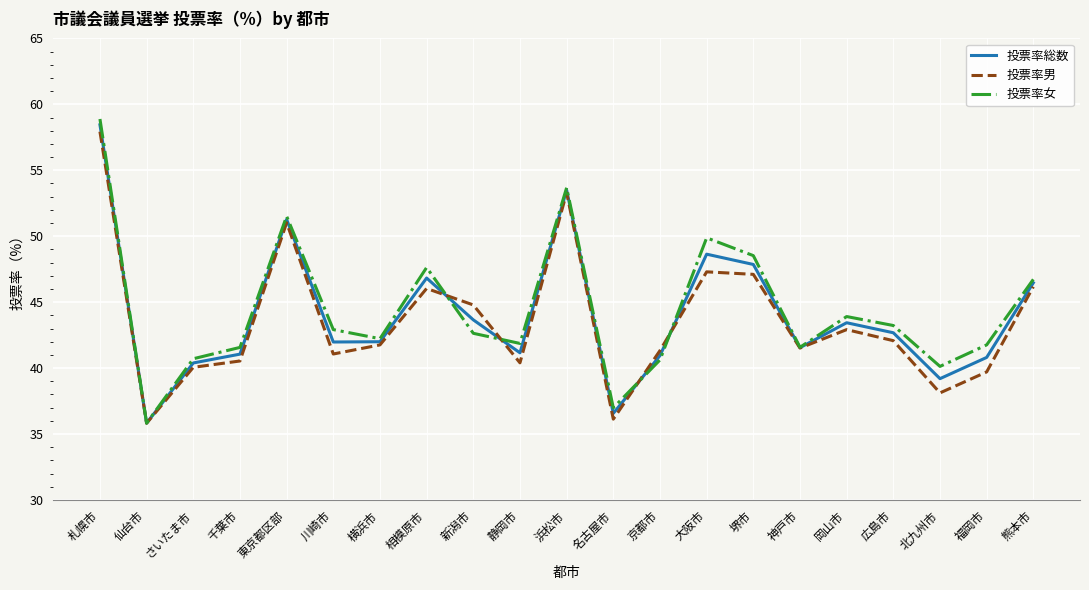

What is the total value across all series at 広島市?

128.0